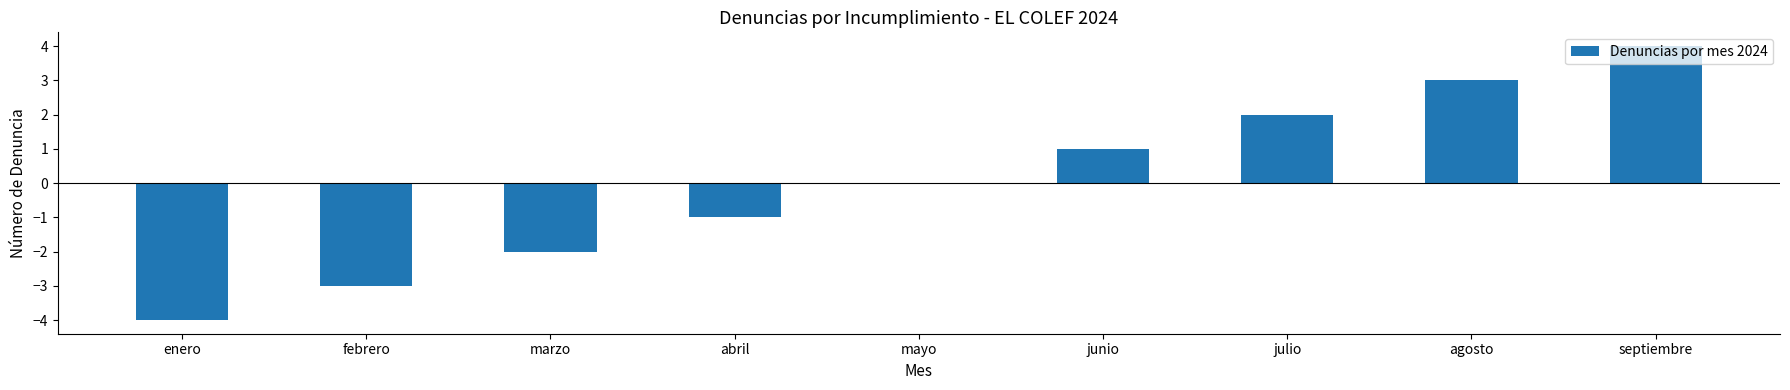

What is the sum of the values at septiembre and agosto?

7